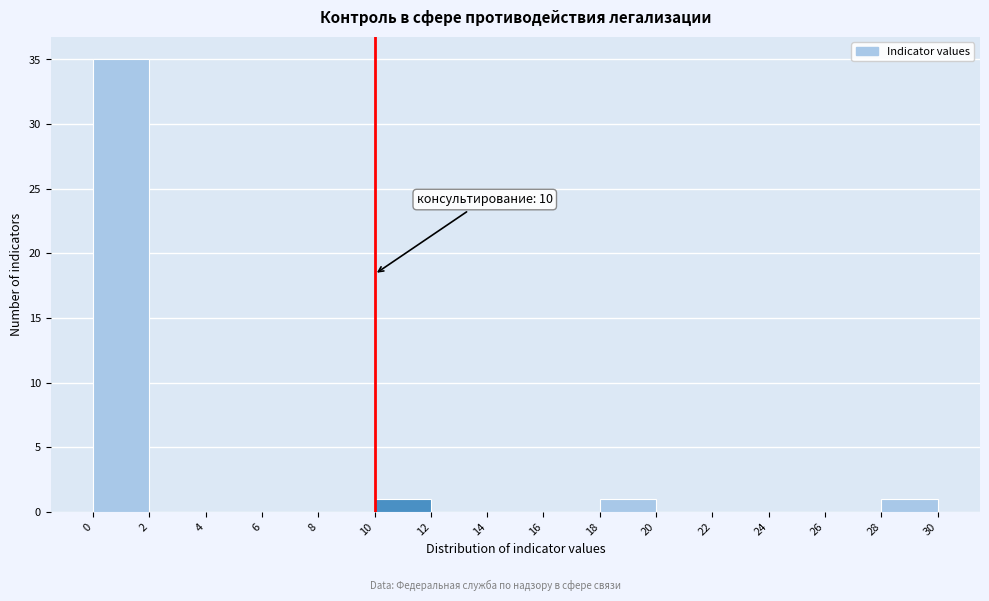

Over which range of the x-axis is the bar tallest?

0 to 2